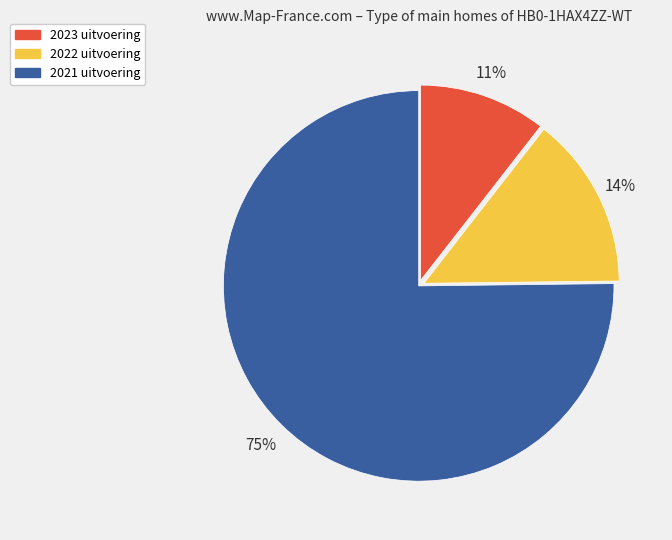

What is the majority slice?

2021 uitvoering